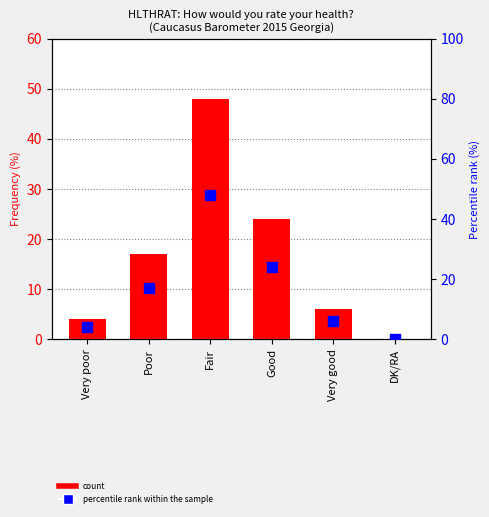

Which series has the widest spread of Y values?

Percentage